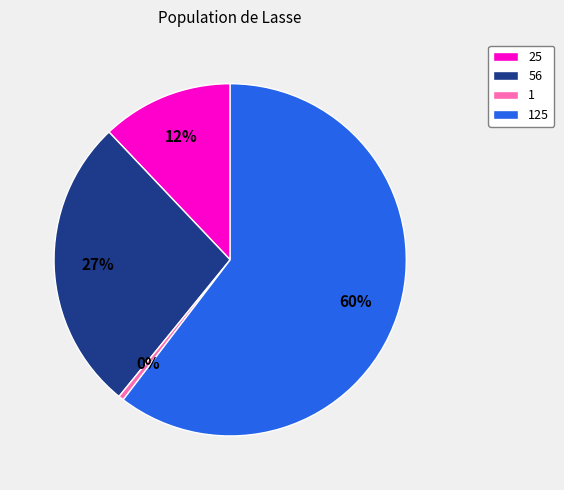

Is it true that 125 is 54% of the pie?

False